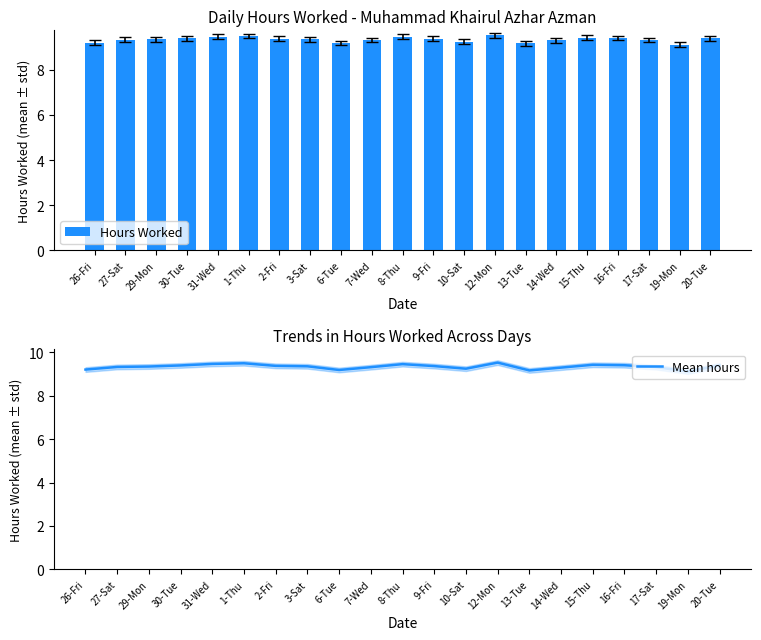

Is the value of Hours Worked at 8-Thu greater than the value of Mean hours at 27-Sat?

Yes